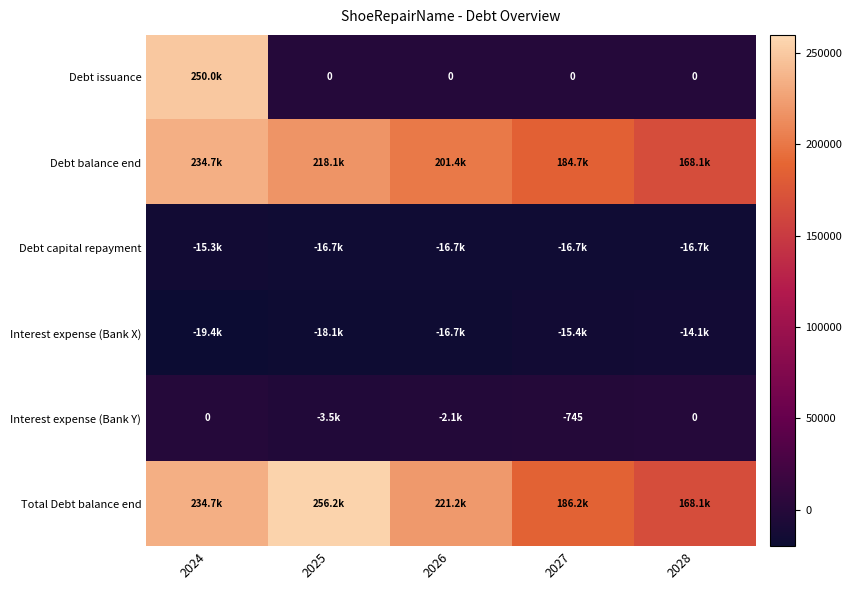

Count the number of data series in this chart.

6